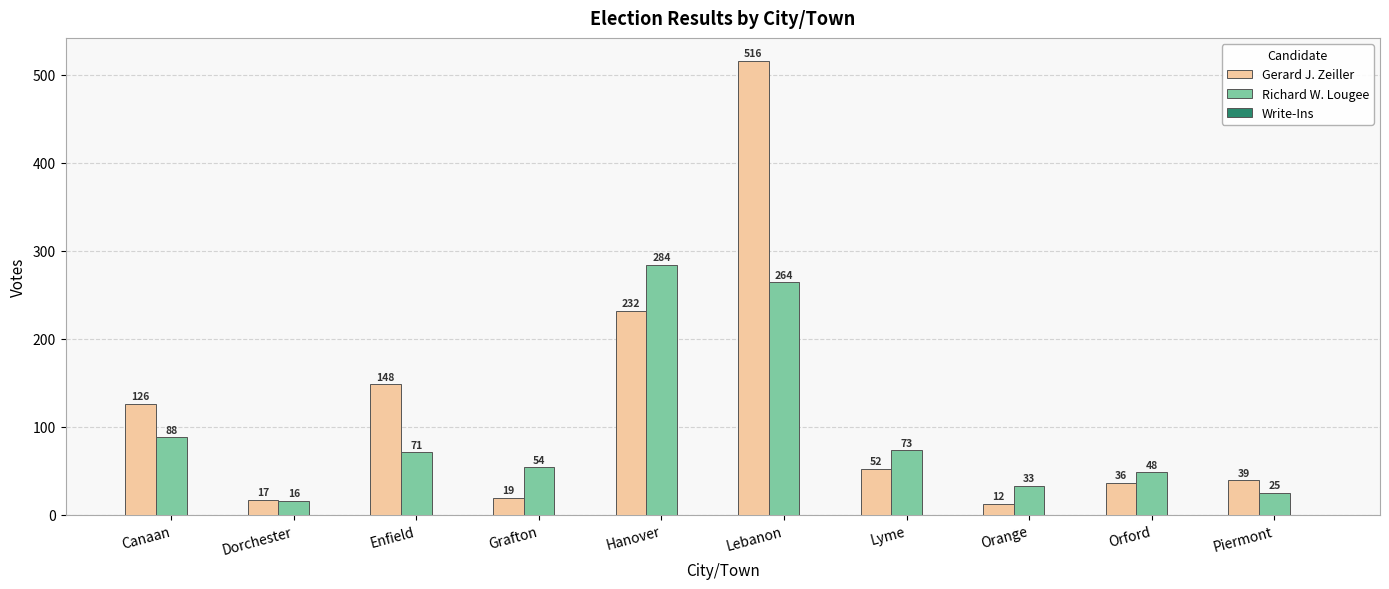

What is the total value across all series at Piermont?

64